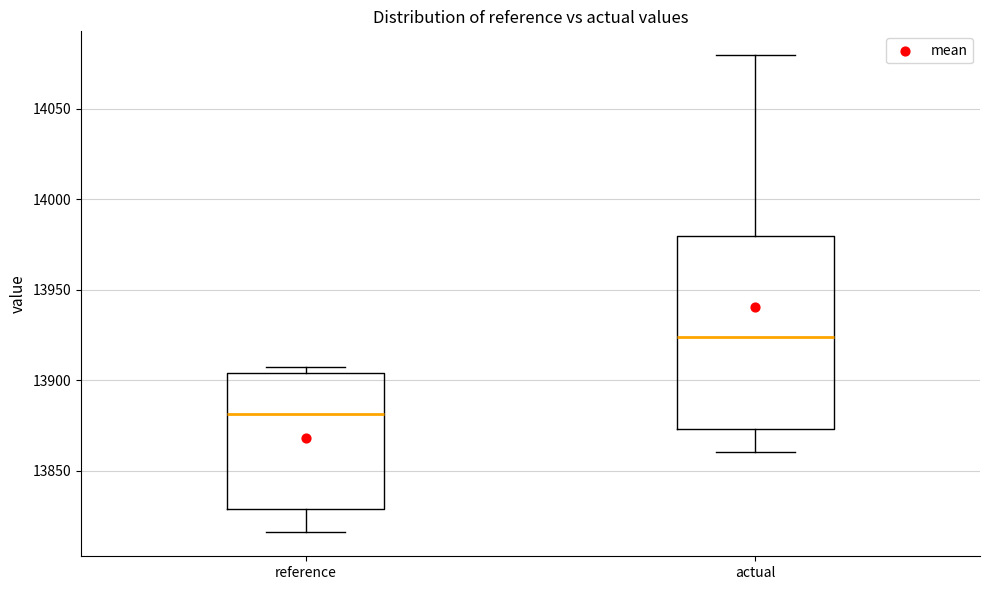

Which box has the highest median line?

actual